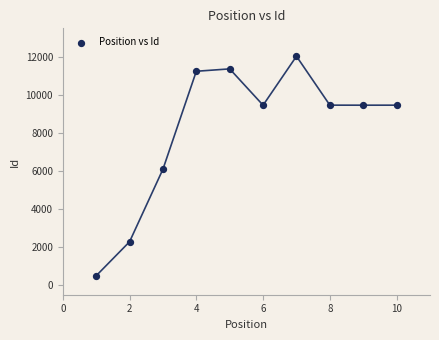

What is the range of X values (max minus min)?

9